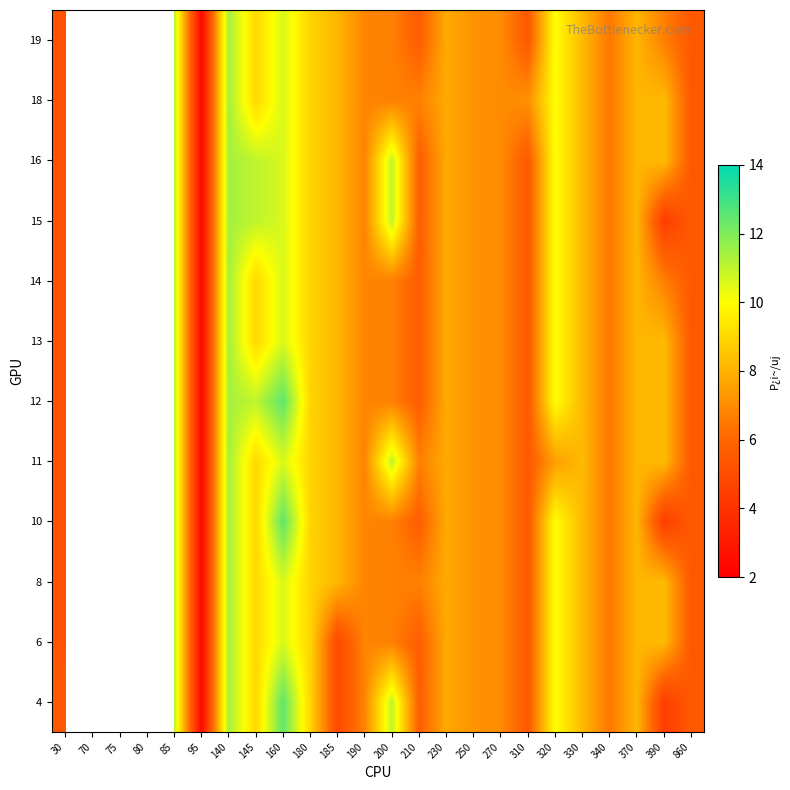

Which category has the lowest value across all series?

95